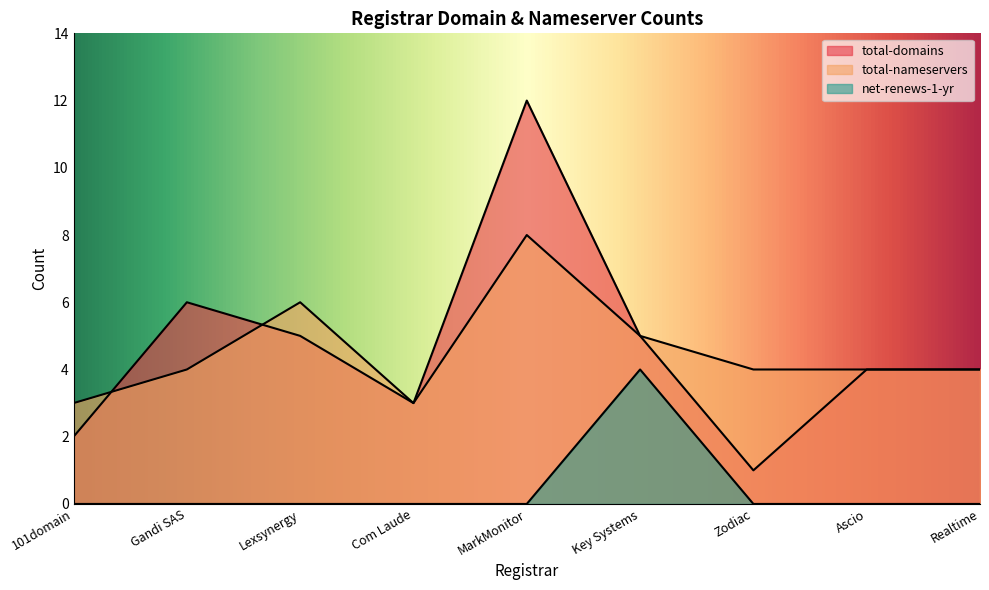

True or false: net-renews-1-yr and total-nameservers intersect in this chart.

False